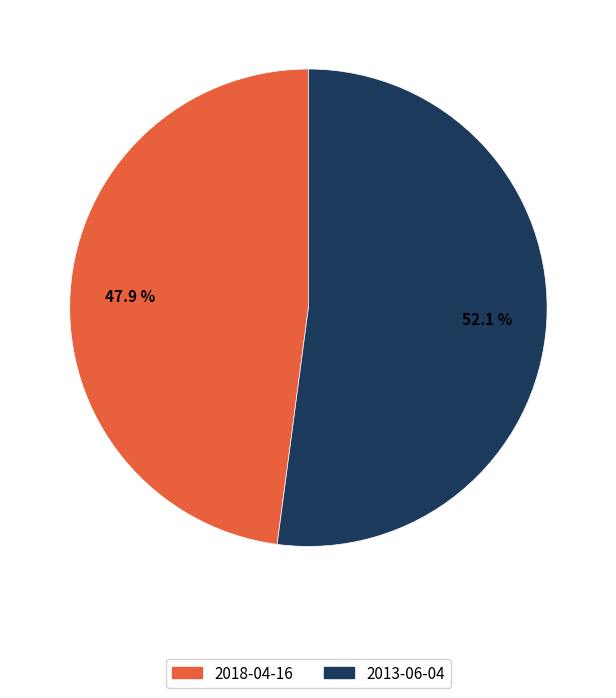

Is there any slice that represents more than half of the pie?

Yes